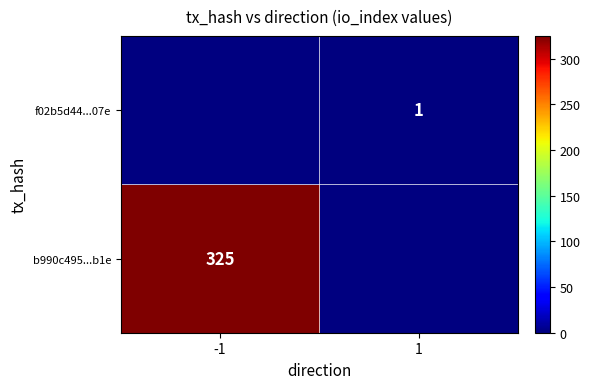

The b990c495...b1e series shows 325 at -1. True or false?

True